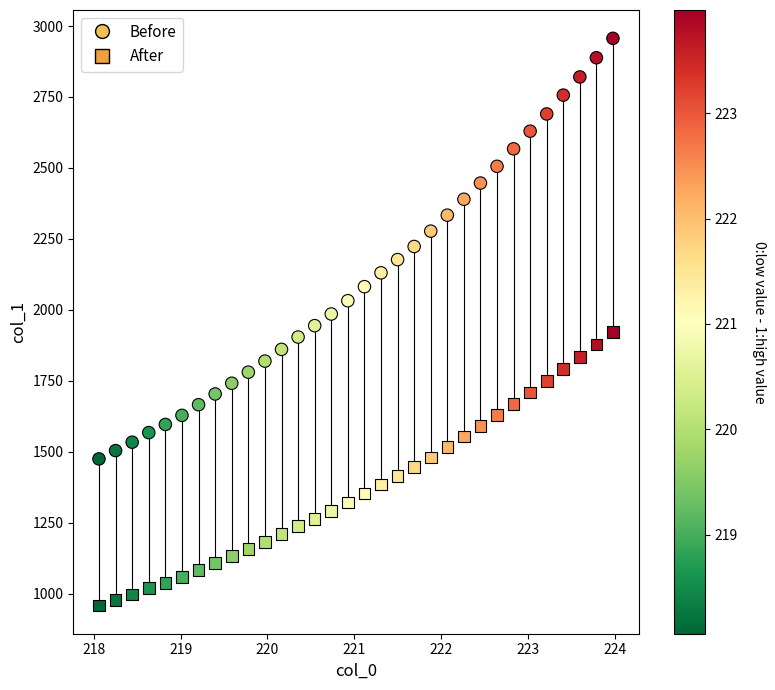

How many points are shown in the scatter plot?

64